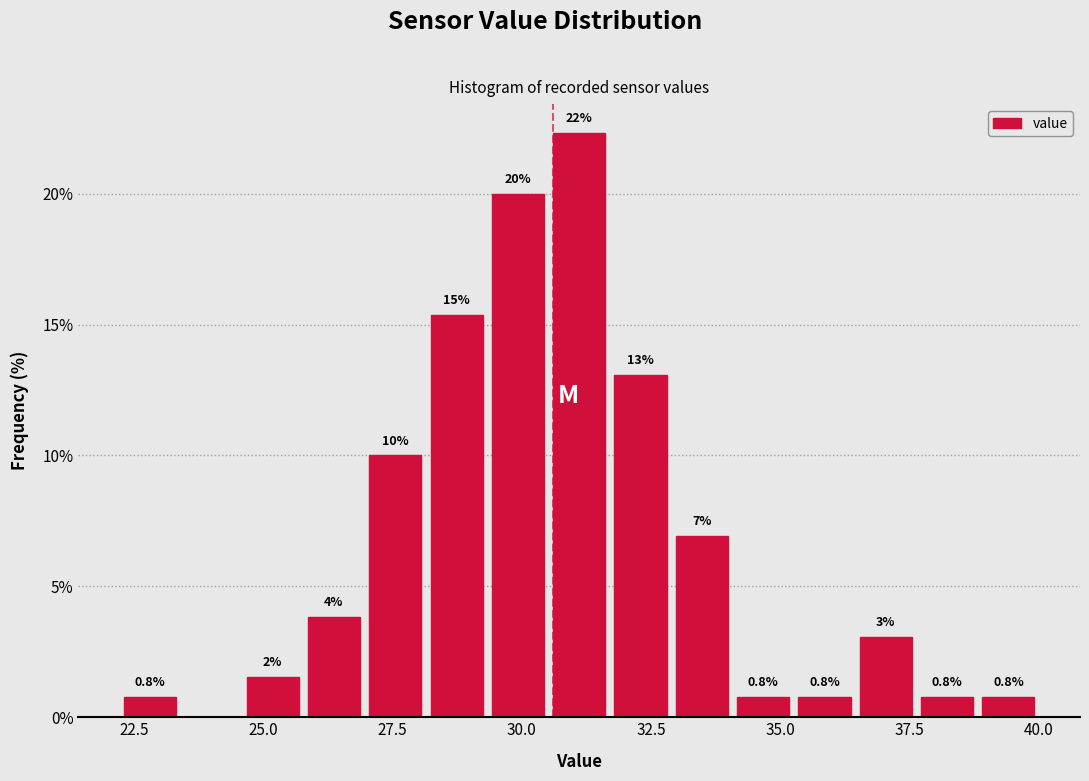

Around what value on the x-axis is the tallest bar? Give the approximate position of its centre, as read against the axis.

31.0